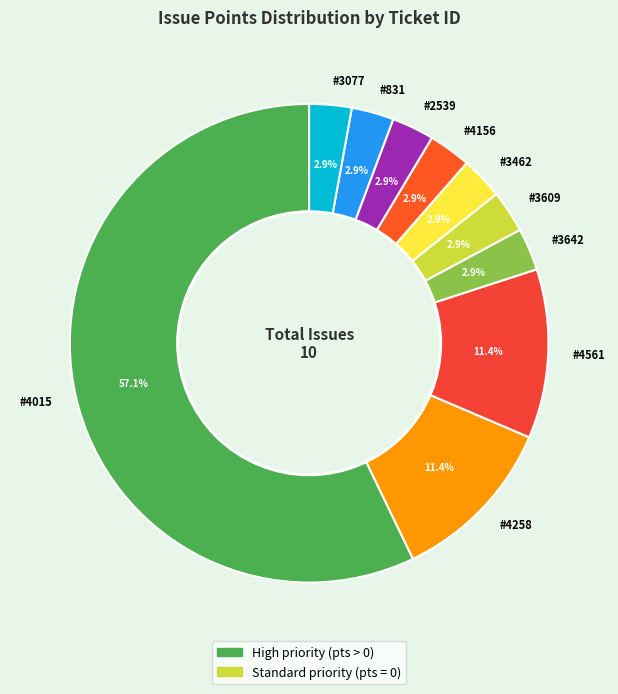

Count the number of slices in the pie.

10